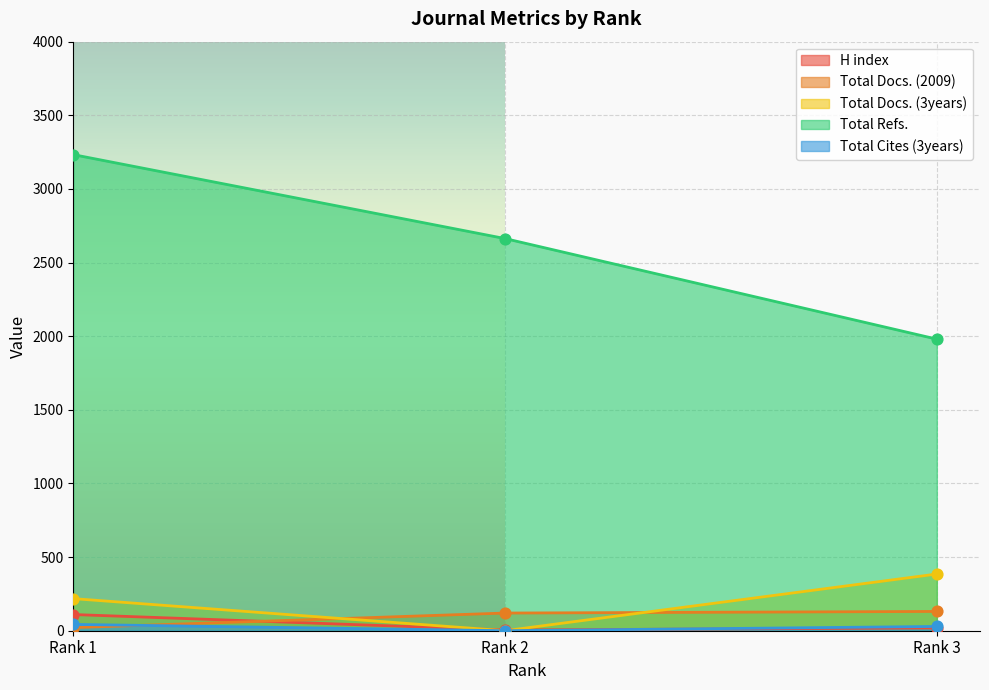

Is the value of Total Docs. (3years) at Rank 2 greater than the value of Total Refs. at Rank 2?

No